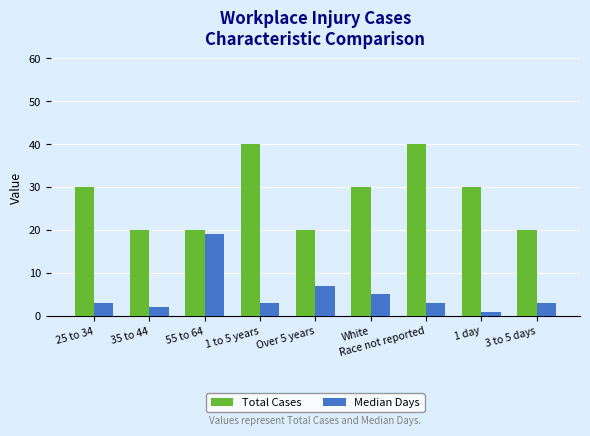

What value does the Median Days series have at 3 to 5 days, to the nearest 5?

5